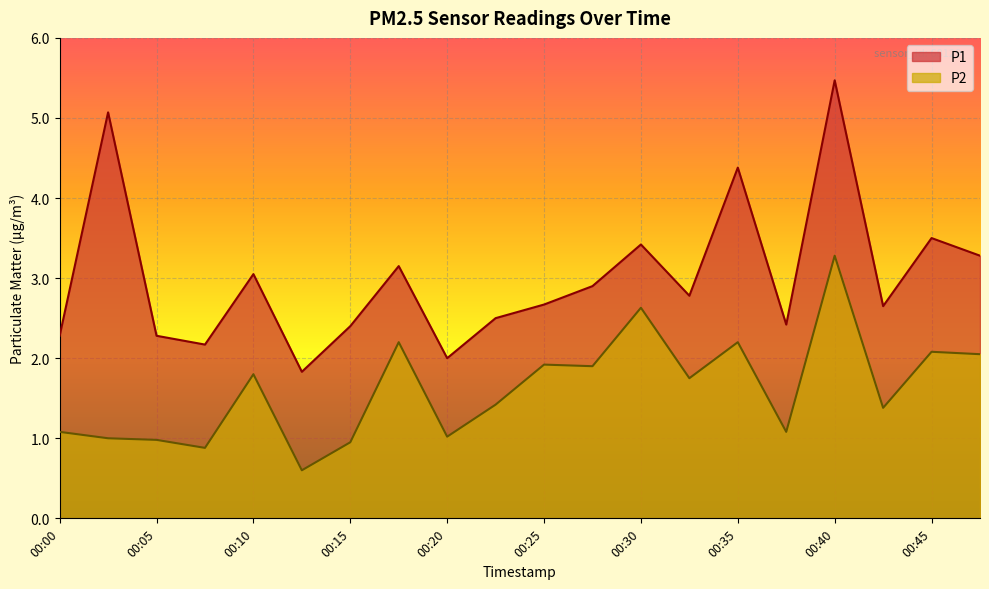

How many lines are shown in the chart?

2